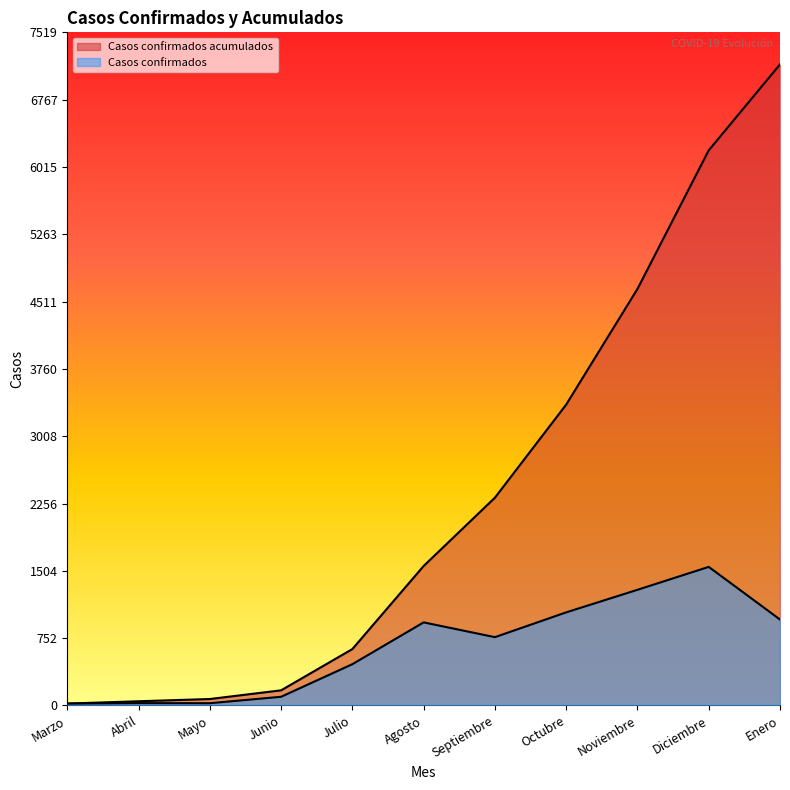

Reading right to left, extract all data points from this chart.

Casos confirmados: 960	1548	1292	1040	763	928	461	97	25	26	21
Casos confirmados acumulados: 7161	6201	4653	3361	2321	1558	630	169	72	47	21